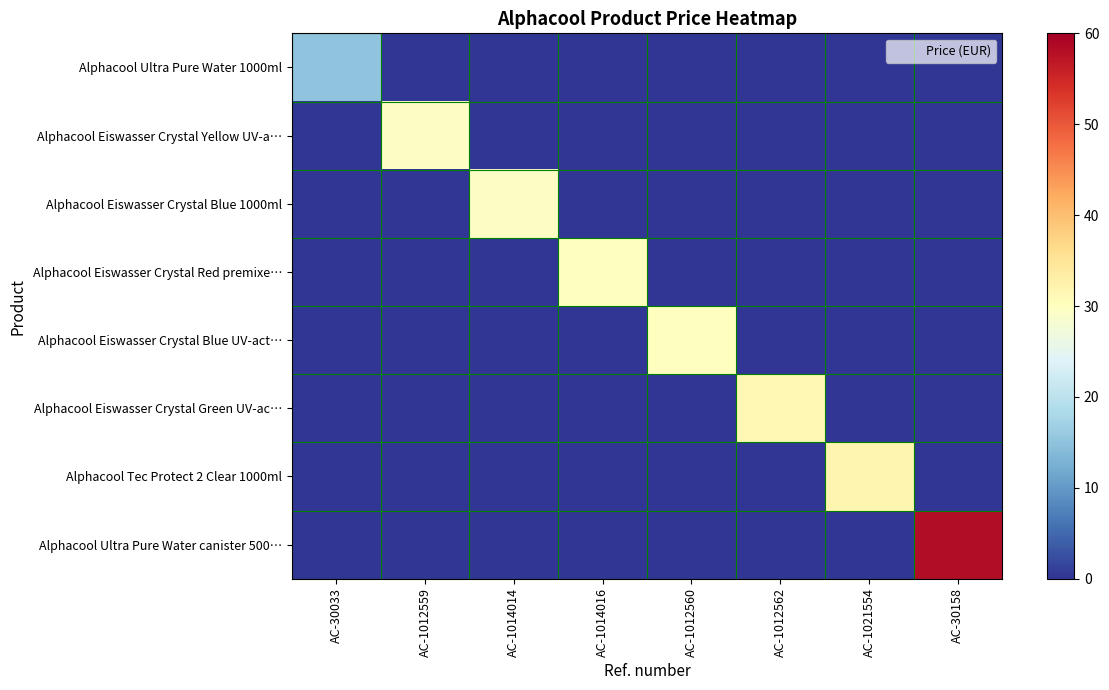

What is the total value across all series at AC-1012559?

29.4